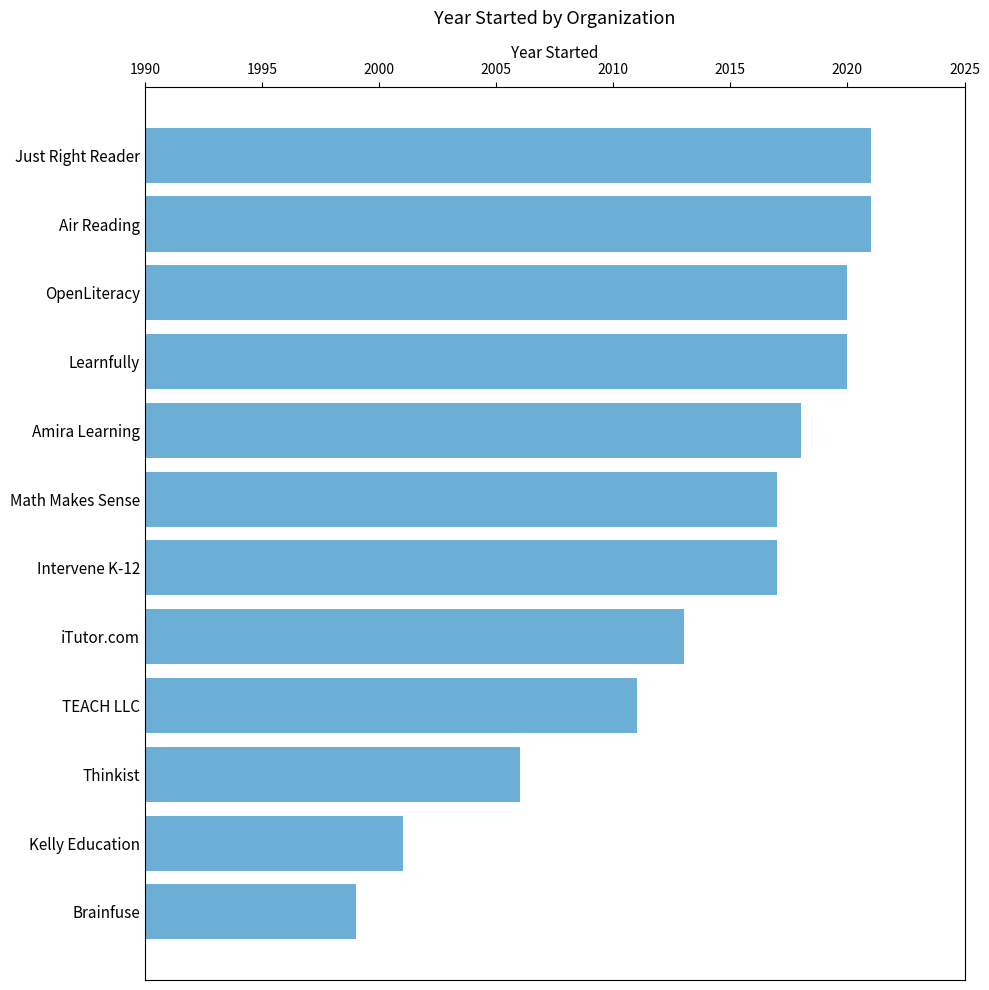

What is the ratio of the value at Kelly Education to the value at TEACH LLC?

1.0